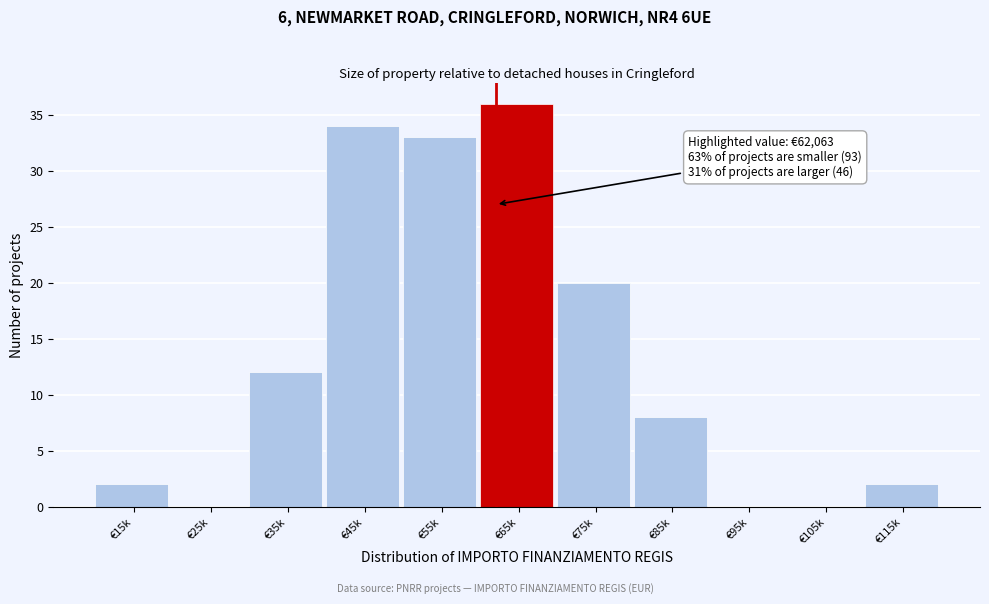

Reading right to left, what are all the values shown in this chart?

€115k=2	€105k=0	€95k=0	€85k=8	€75k=20	€65k=36	€55k=33	€45k=34	€35k=12	€25k=0	€15k=2